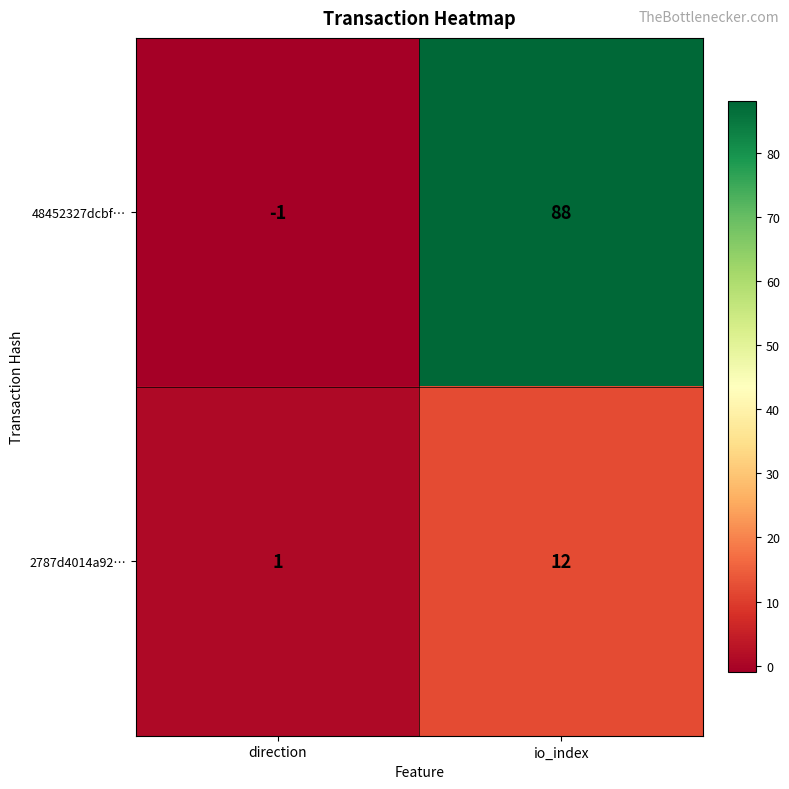

What is the sum of the 2787d4014a92… values at direction and io_index?

13